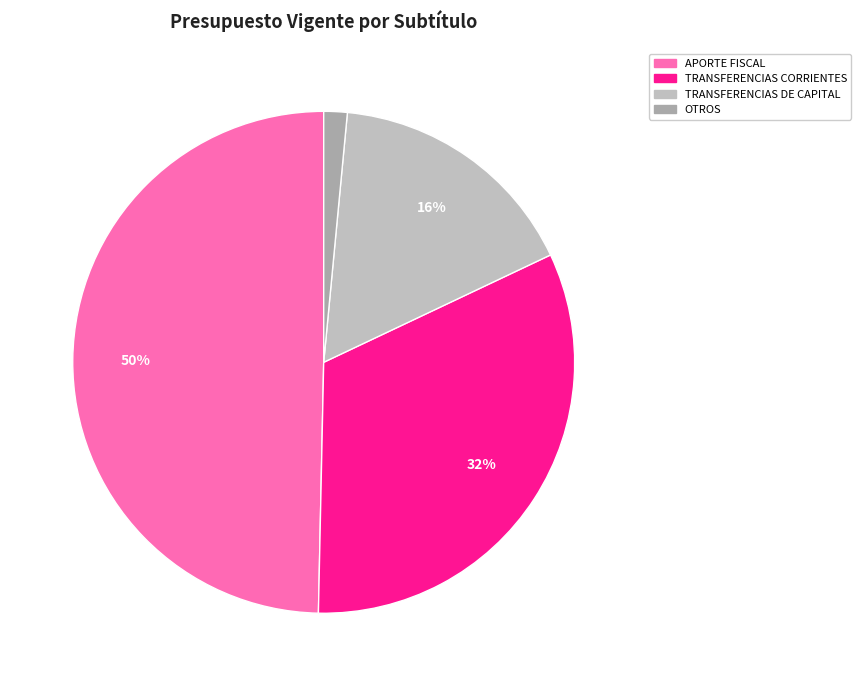

Is there any slice that represents more than half of the pie?

No